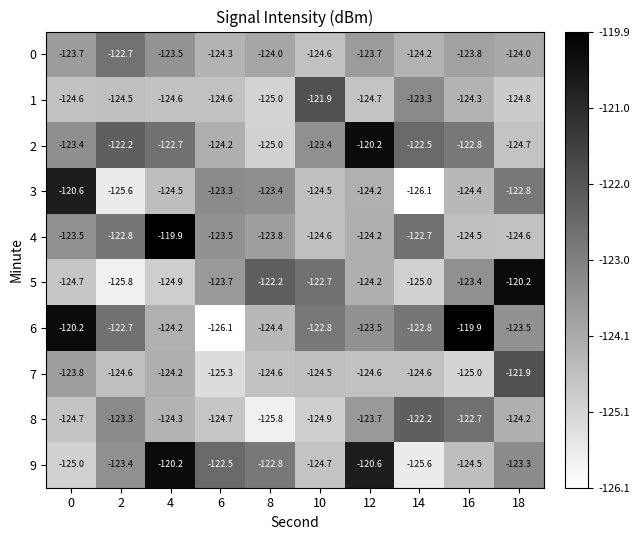

Which series has the largest range (max minus min)?

6